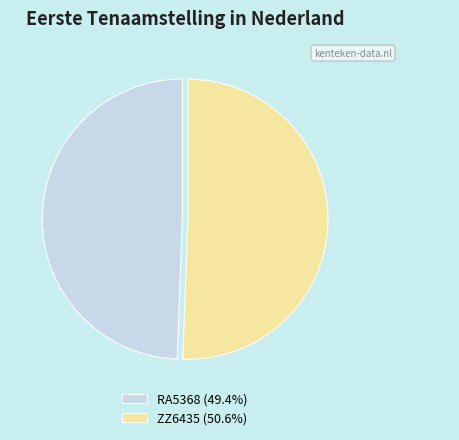

How many slices are in this pie chart?

2